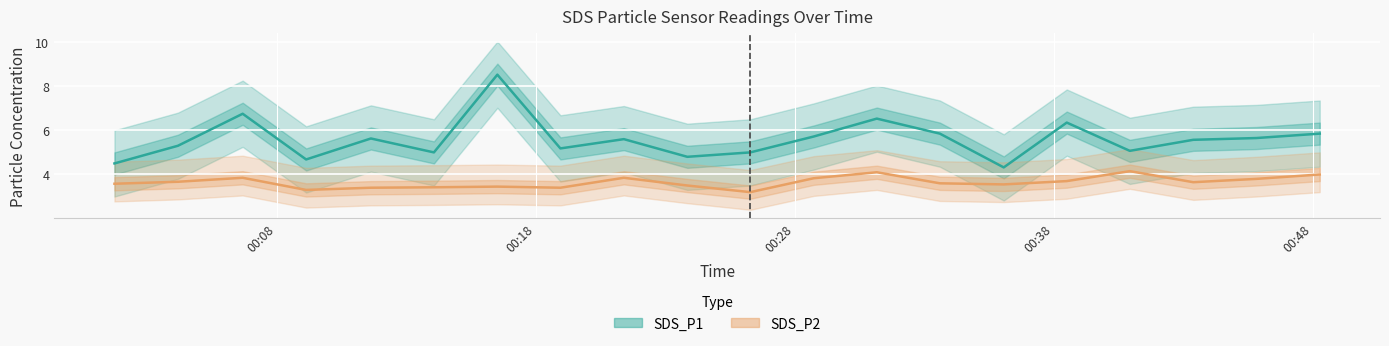

List the series in order of their overall mean, highest first.

SDS_P1, SDS_P2